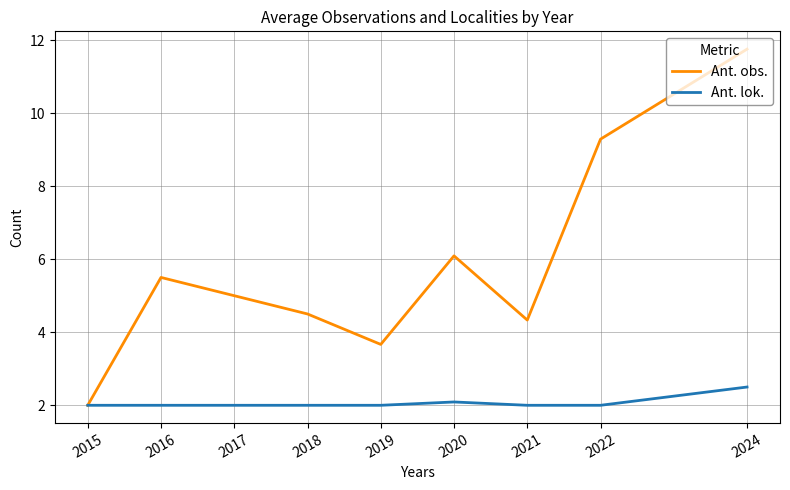

What is the total value across all series at 2019?

5.7